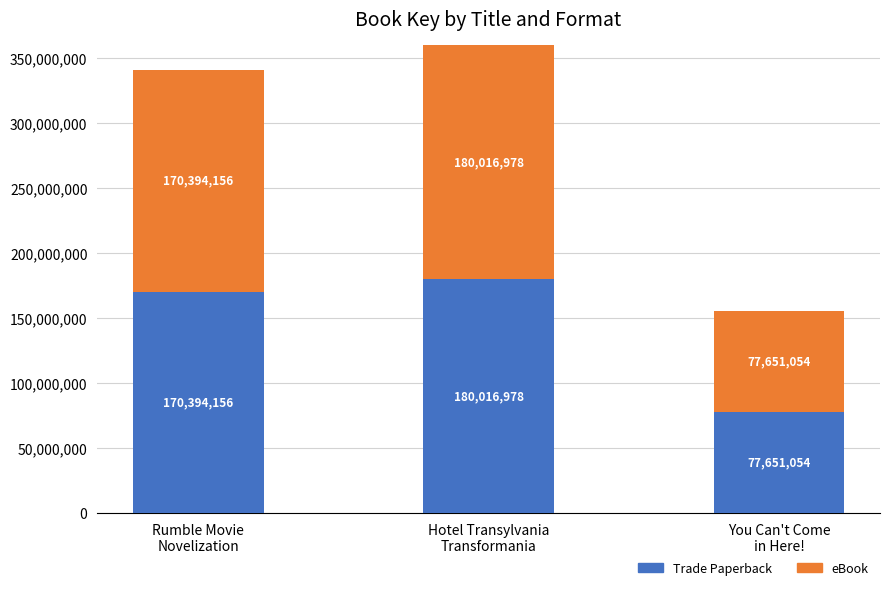

Does the chart contain stacked bars?

Yes